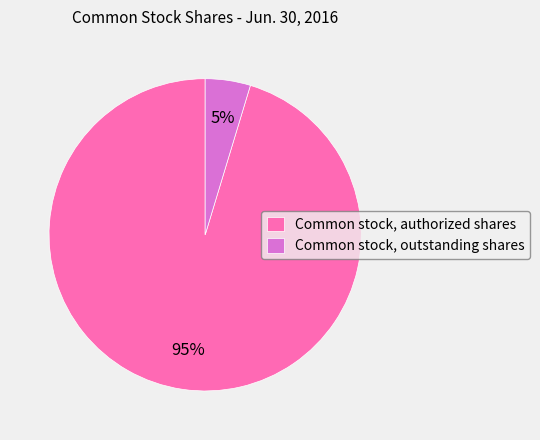

Do Common stock, authorized shares and Common stock, outstanding shares together represent more than half of the pie?

Yes